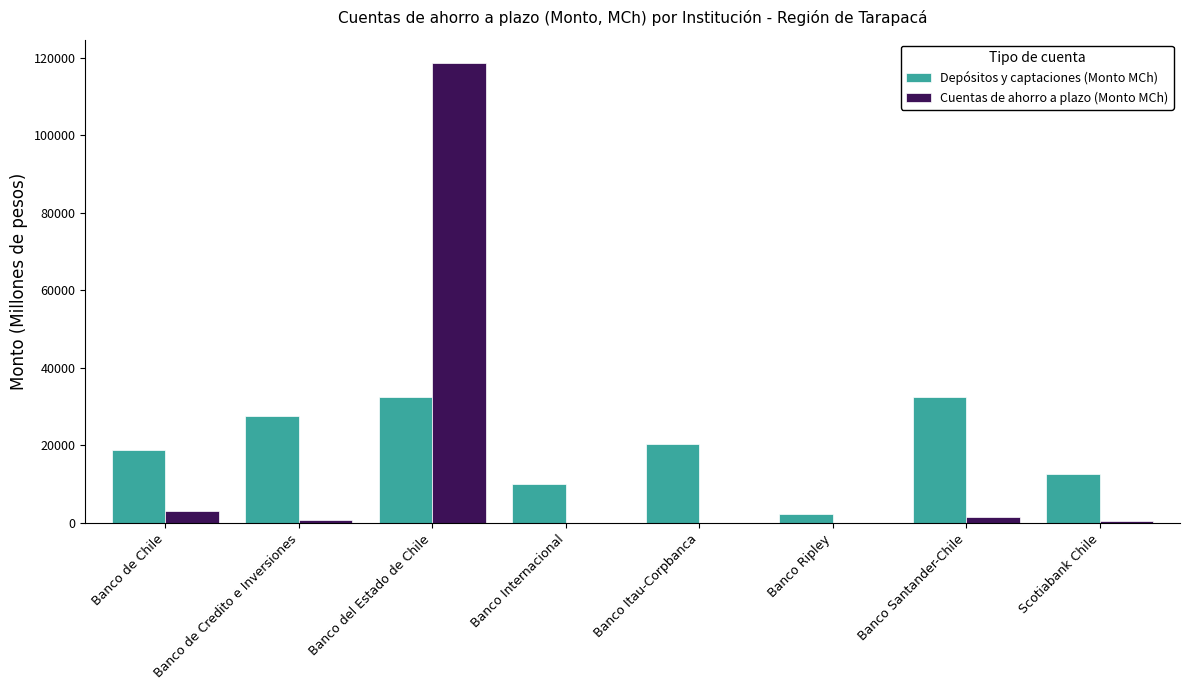

What is the highest value of the Depósitos y captaciones (Monto MCh) series?

32549.1